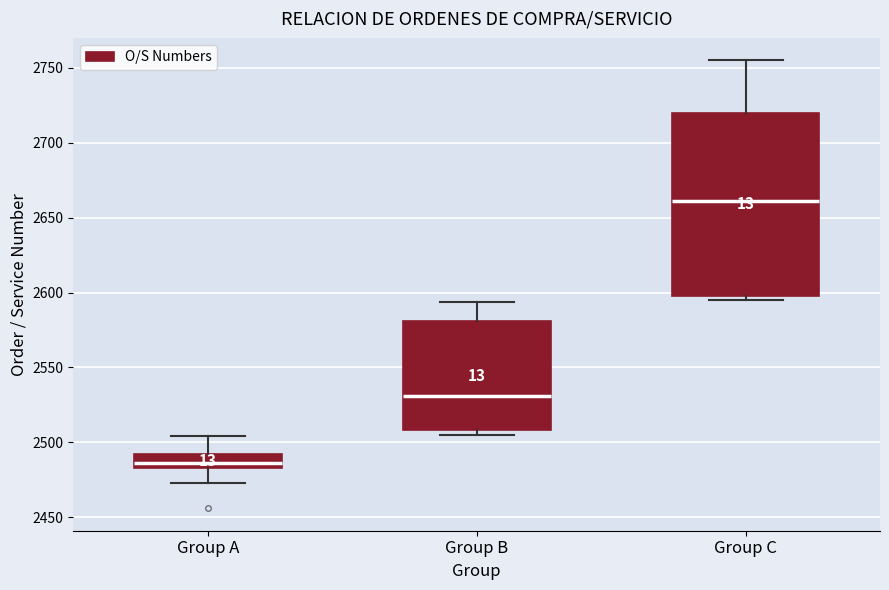

Where does the upper whisker of the box for Group C end on the y-axis? The values are not printed on the chart, so give them approximately, as read against the axis.

2755